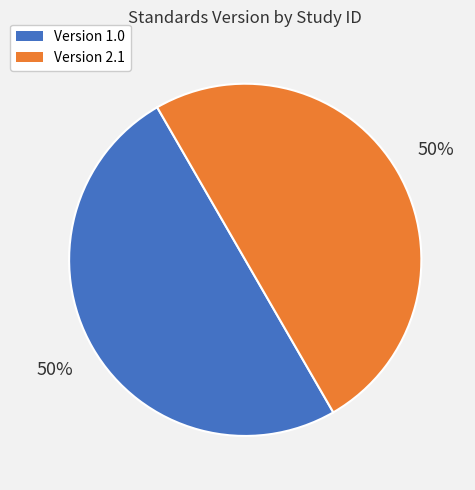

Do Version 2.1 and Version 1.0 together represent more than half of the pie?

Yes